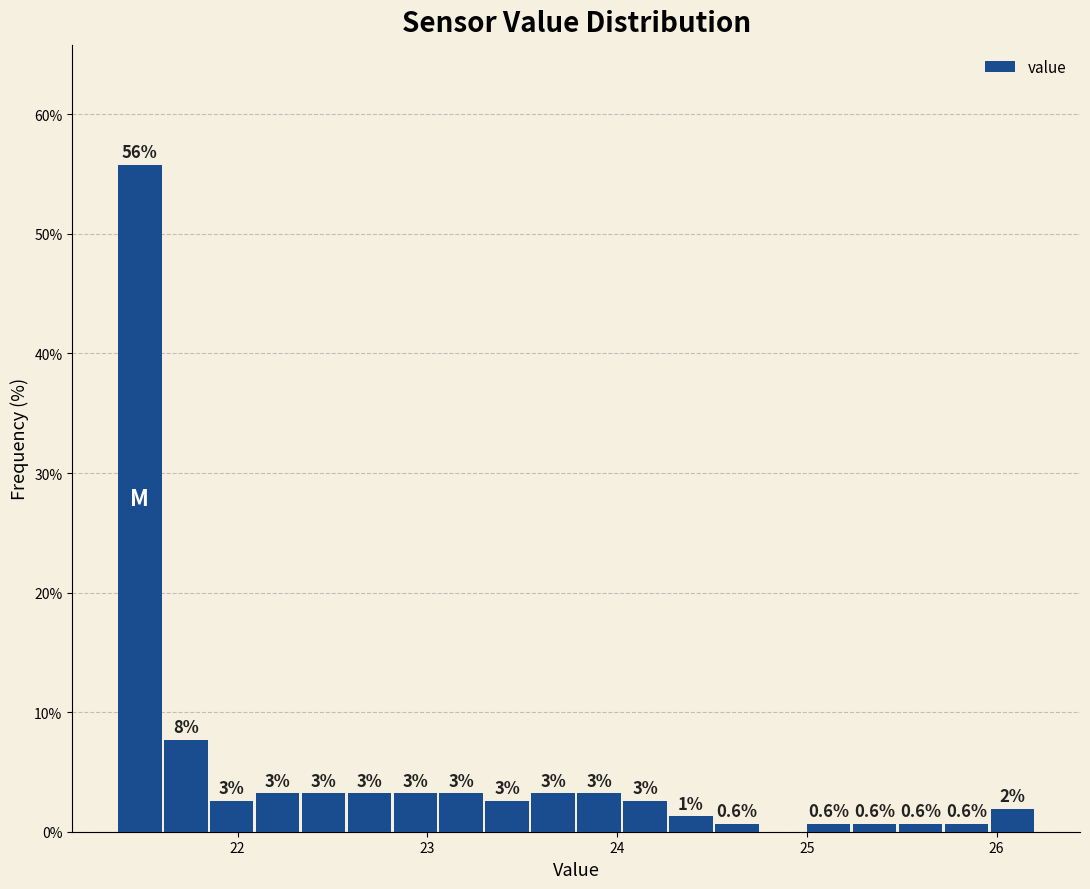

Read against the x-axis, roughly where is the centre of the tallest bar?

21.5